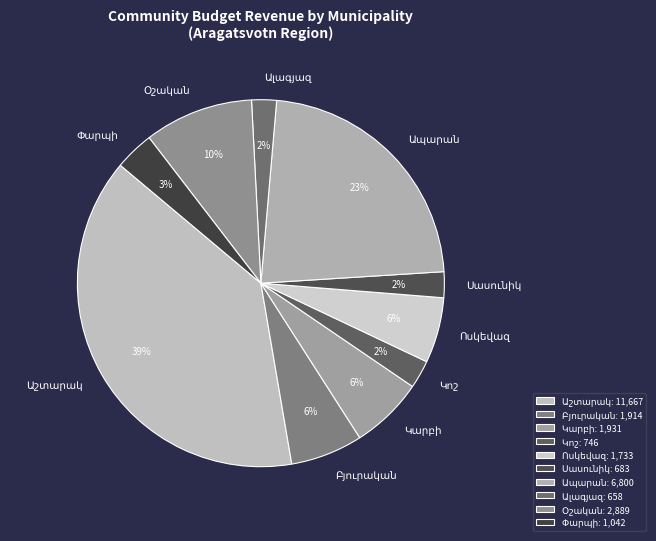

Is there a majority slice in this chart?

No